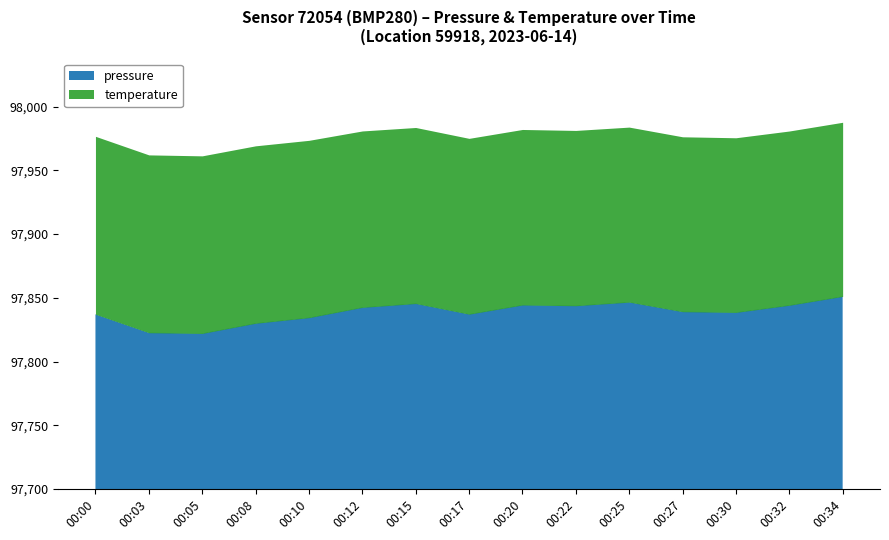

What is the approximate value of pressure at 00:20?

97844.3